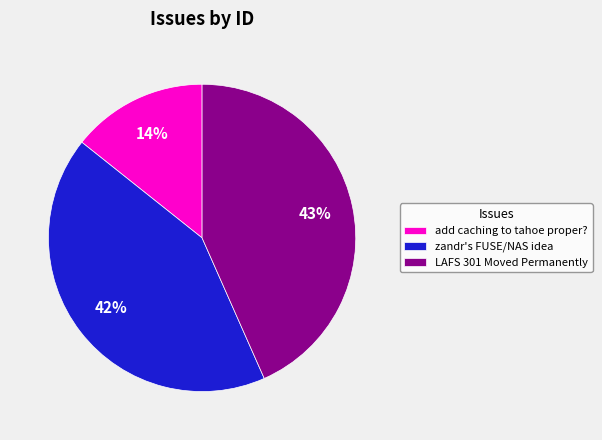

To the nearest percent, what is the difference between the LAFS 301 Moved Permanently and zandr's FUSE/NAS idea slice percentages?

1%